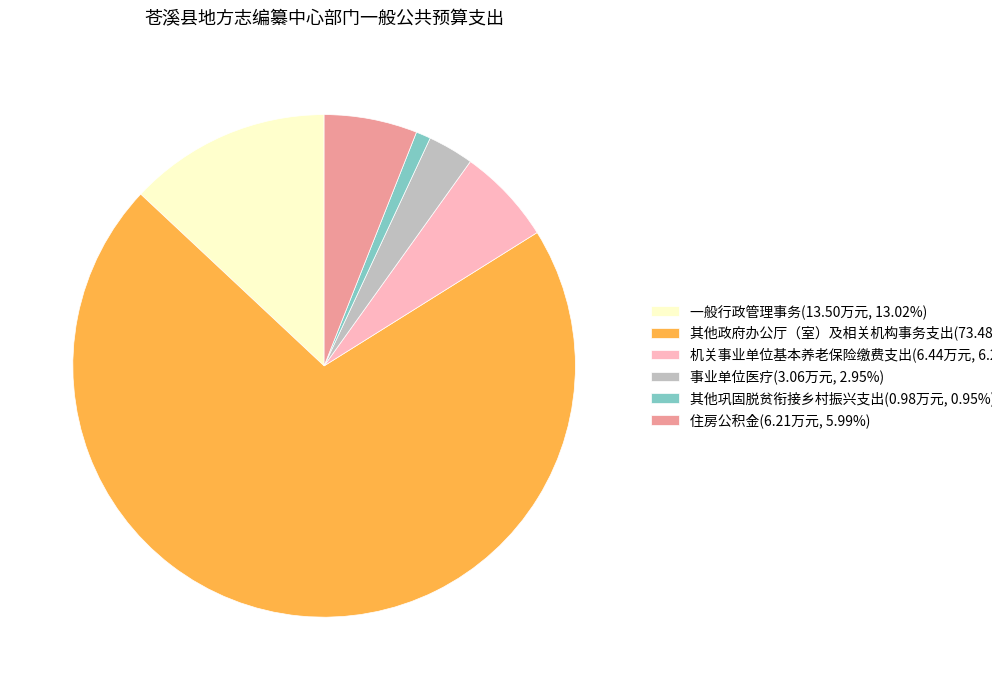

Is there any slice that represents more than half of the pie?

Yes